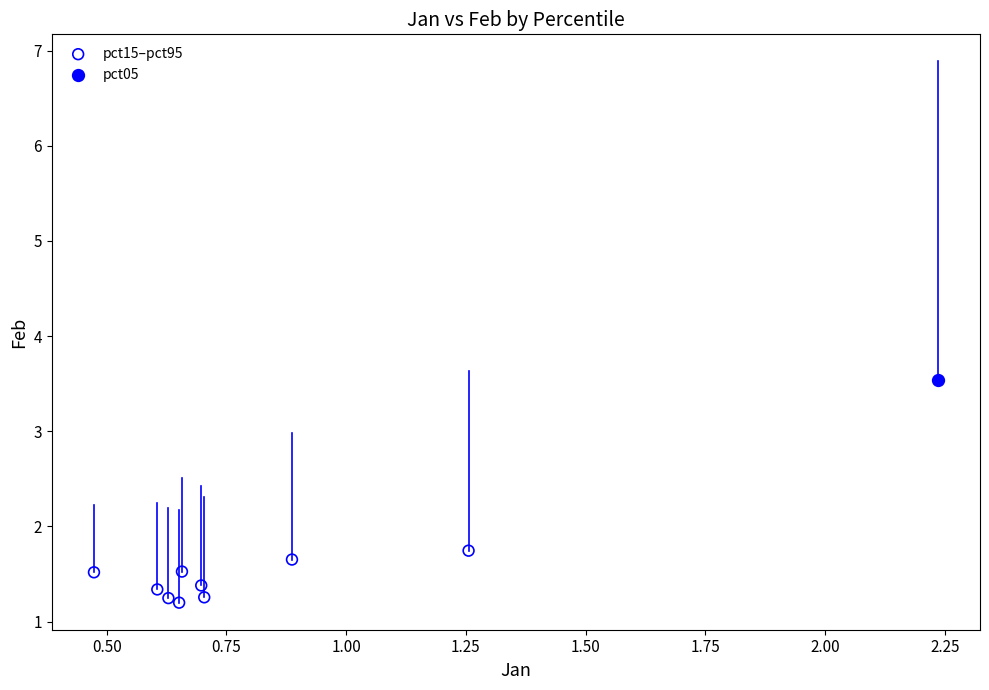

What are all the series names shown in the legend?

pct15–pct95, pct05